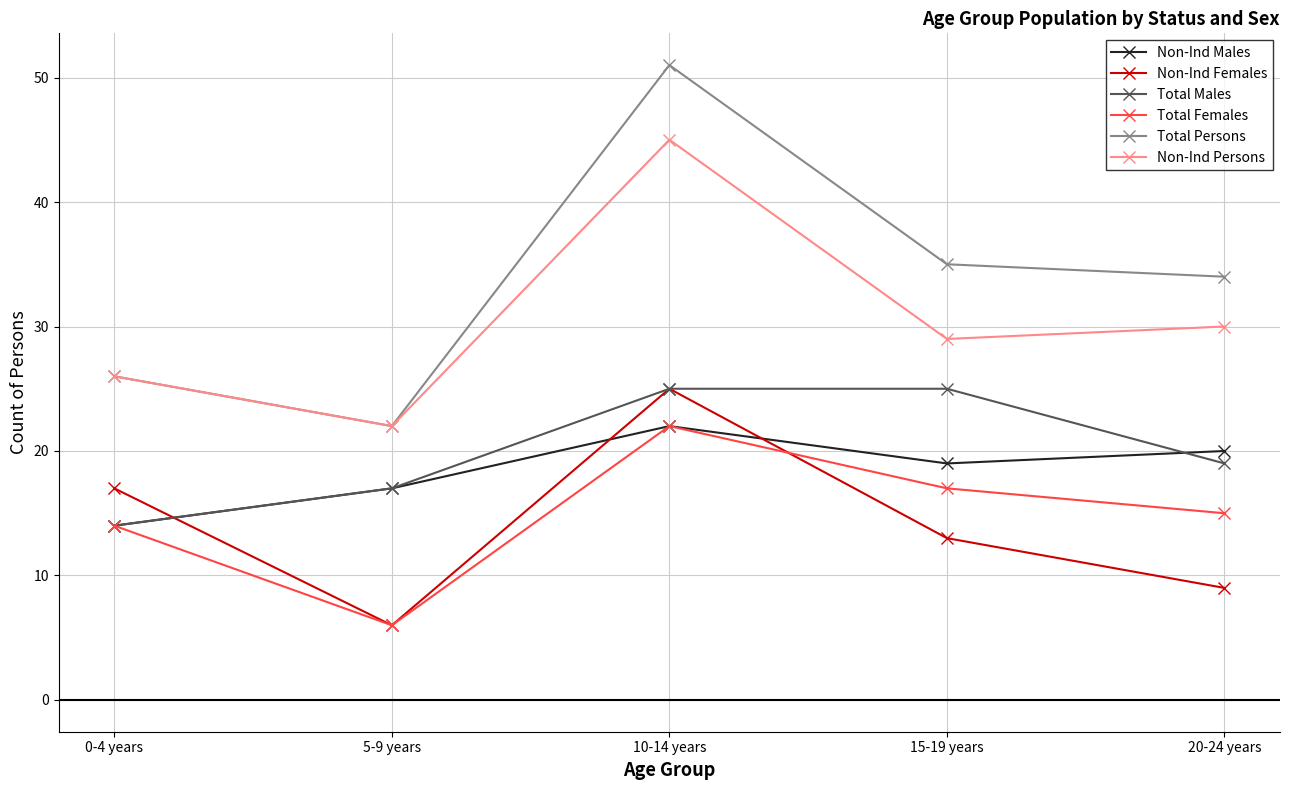

Is the value of Total Males at 10-14 years greater than the value of Total Females at 15-19 years?

Yes